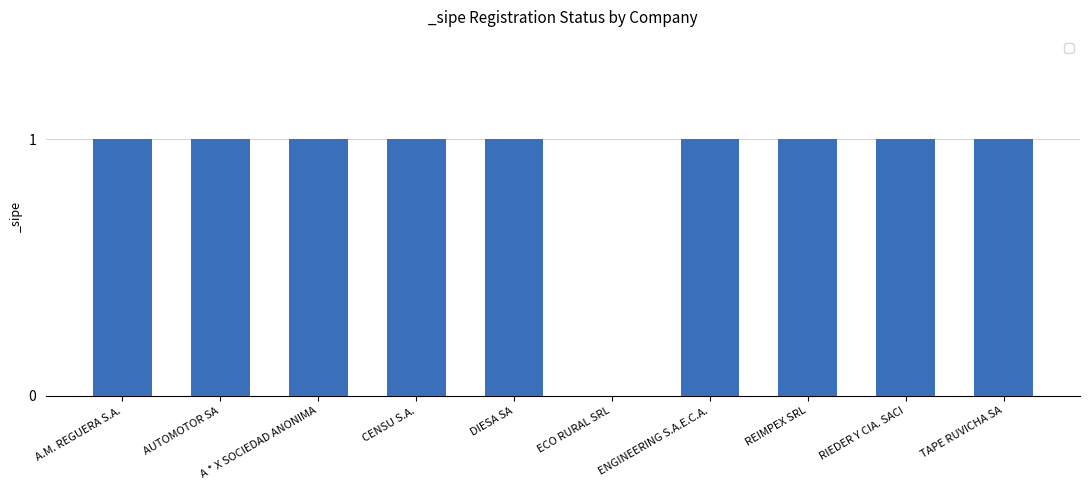

Does the chart contain stacked bars?

No